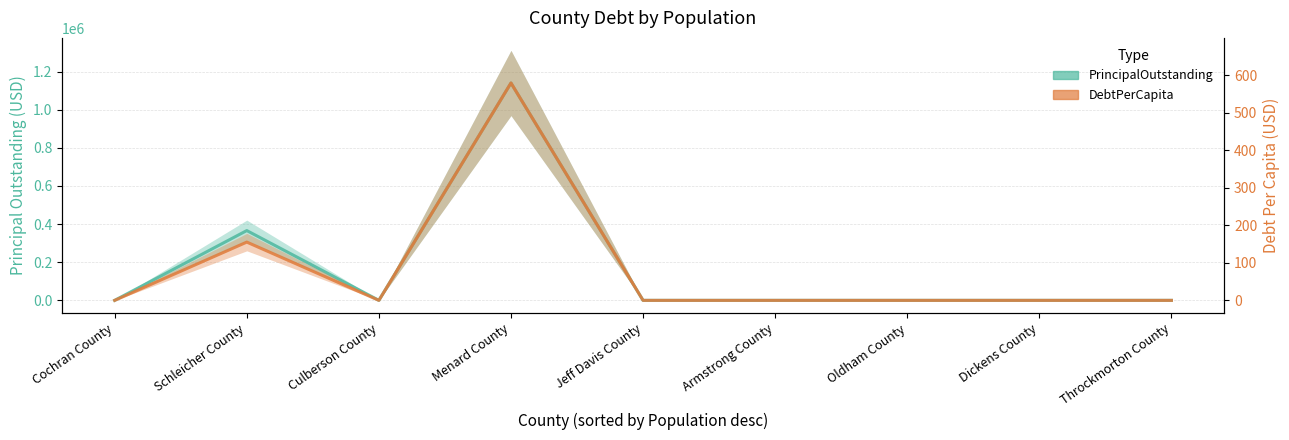

Count the number of data series in this chart.

2